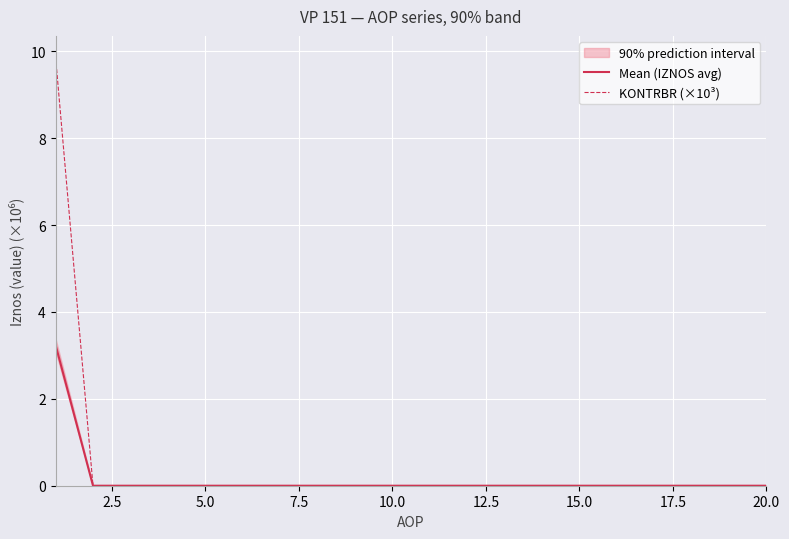

What is the highest value of the KONTRBR (×10³) series?

9.9